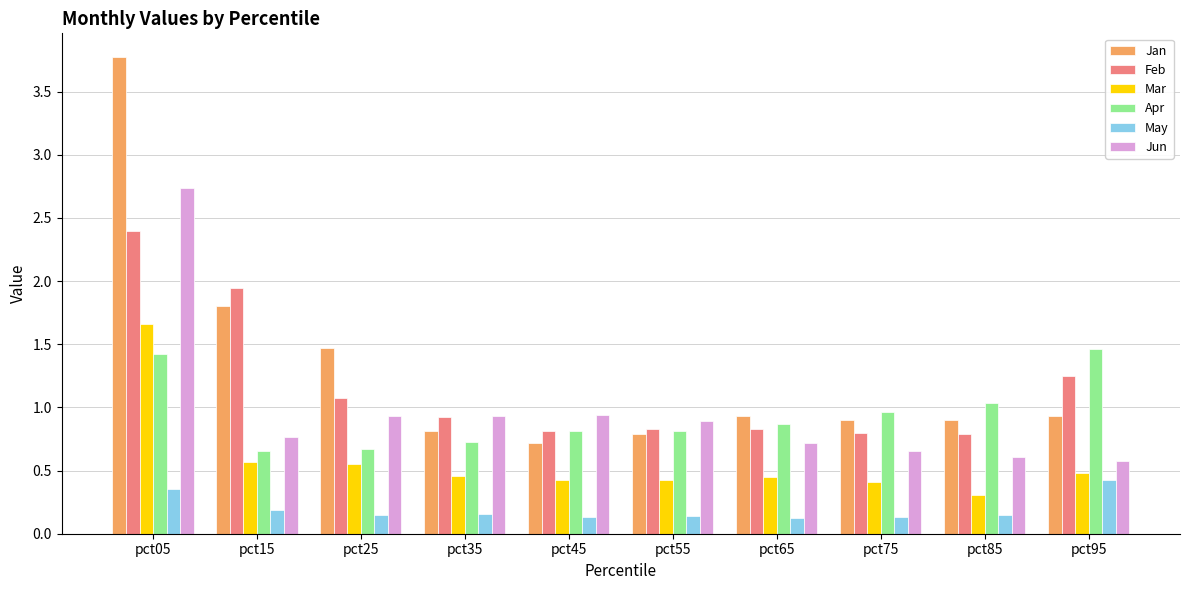

The value of May at pct55 is 0.1. True or false?

True